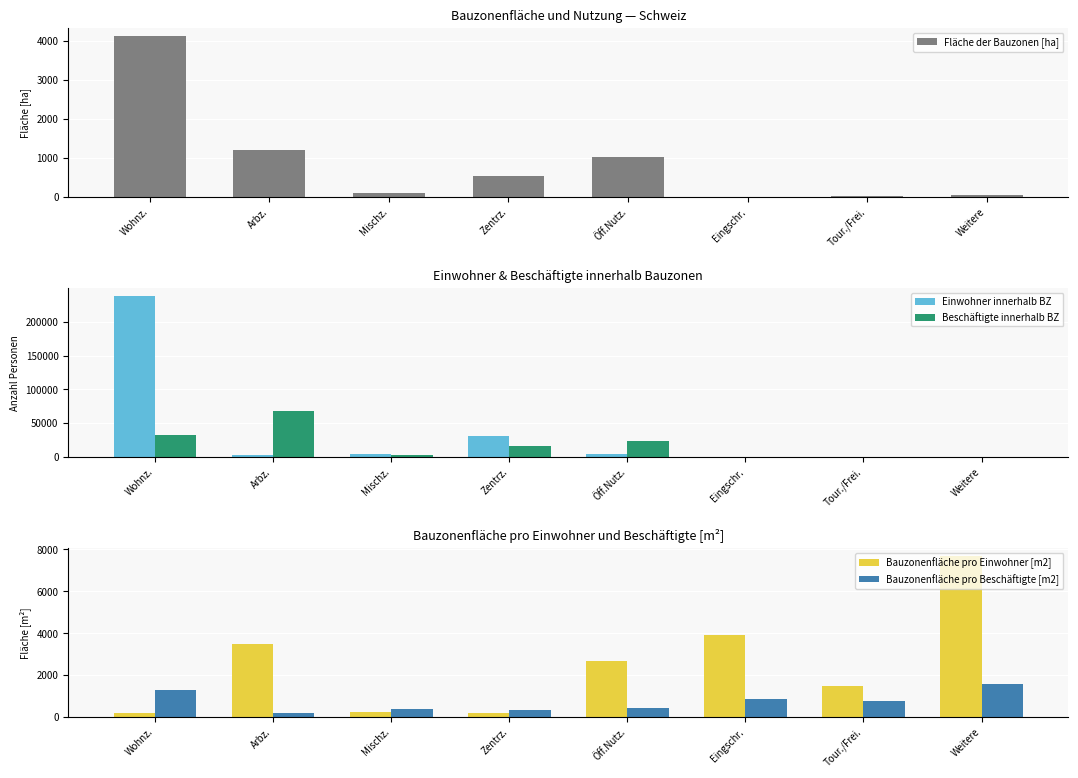

What are all the series names shown in the legend?

Fläche der Bauzonen [ha], Einwohner innerhalb BZ, Beschäftigte innerhalb BZ, Bauzonenfläche pro Einwohner [m2], Bauzonenfläche pro Beschäftigte [m2]